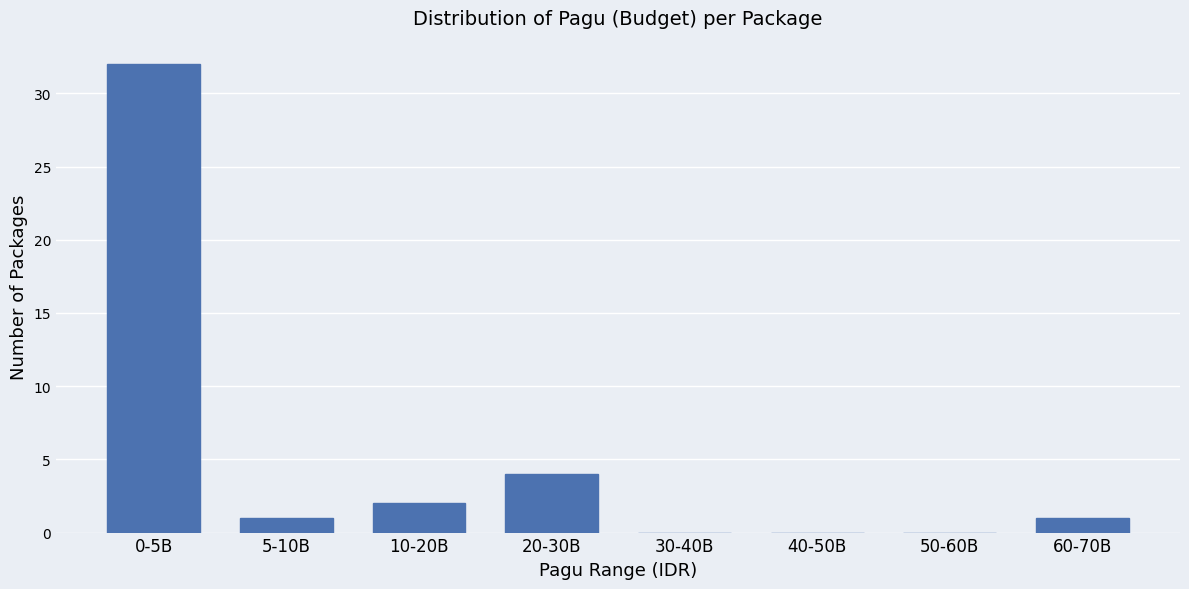

Reading right to left, extract all data points from this chart.

60-70B=1	50-60B=0	40-50B=0	30-40B=0	20-30B=4	10-20B=2	5-10B=1	0-5B=32